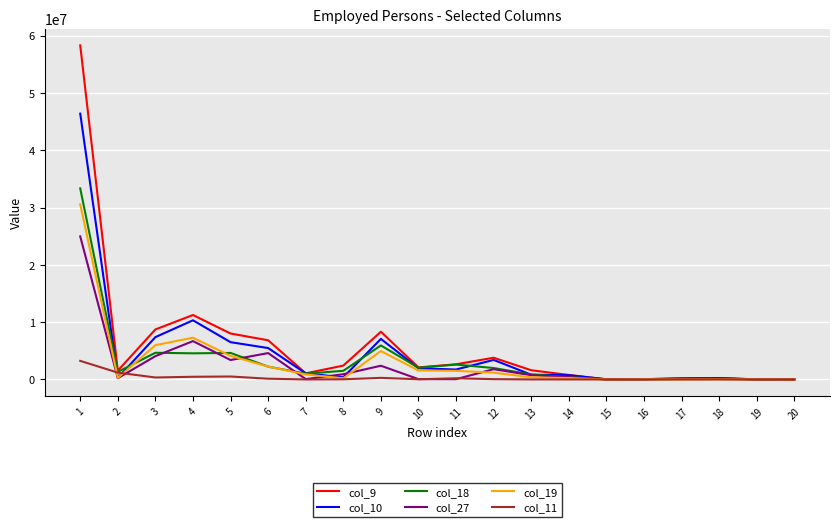

Count the number of data series in this chart.

6